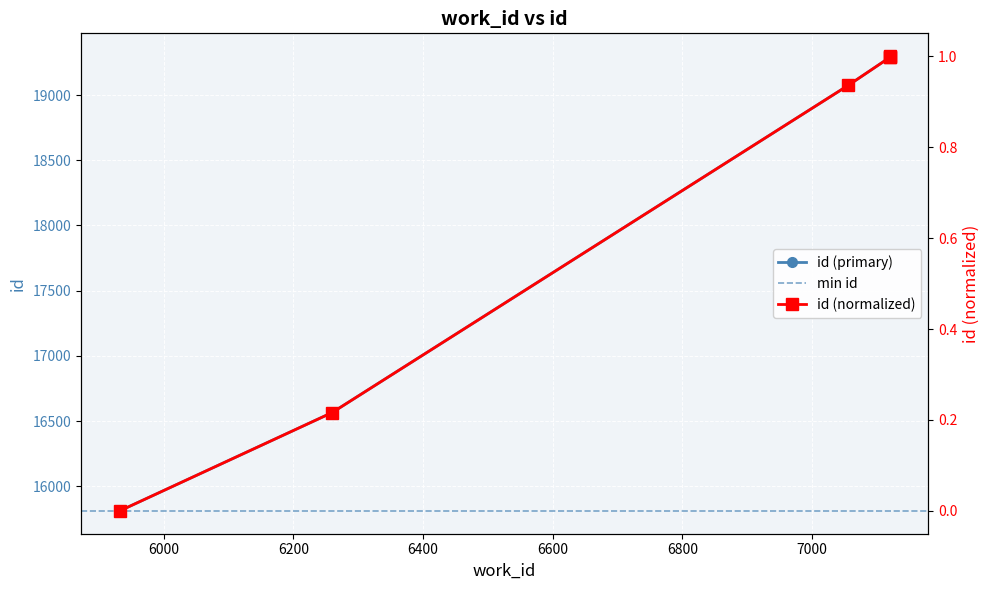

What is the change in value from 6260 to 7120?

+2724